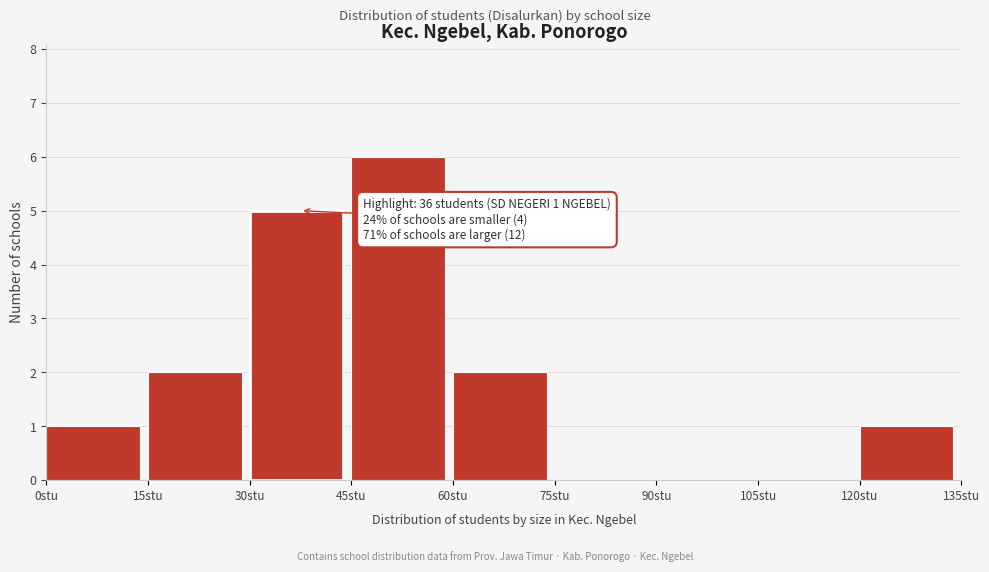

Which range on the x-axis has the tallest bar?

45 to 60